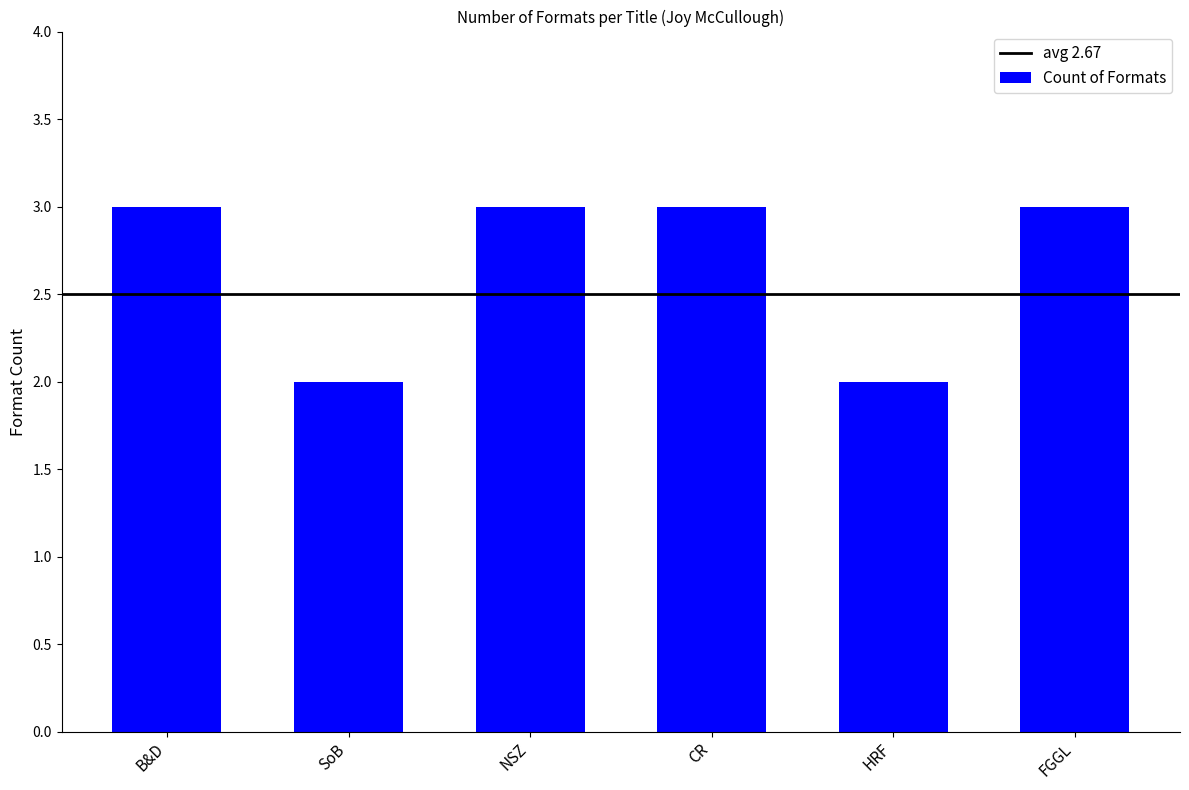

What is the minimum value shown in the chart?

2